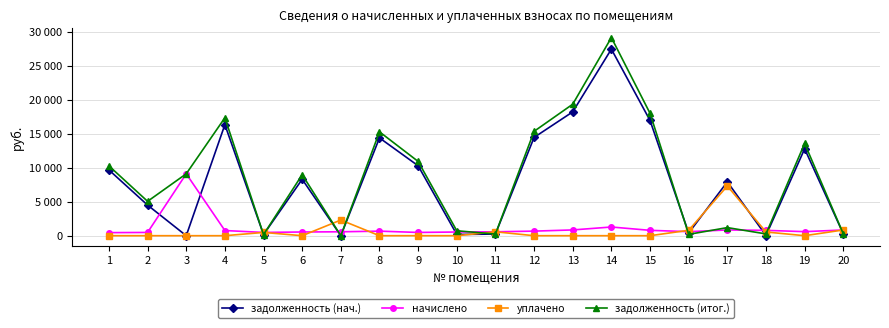

What are all the series names shown in the legend?

задолженность (нач.), начислено, уплачено, задолженность (итог.)